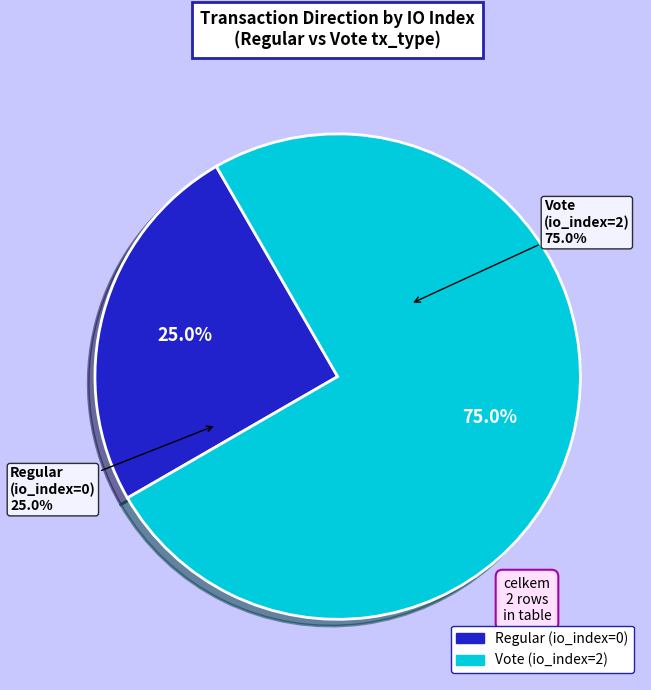

What is the largest slice in the pie chart?

Vote